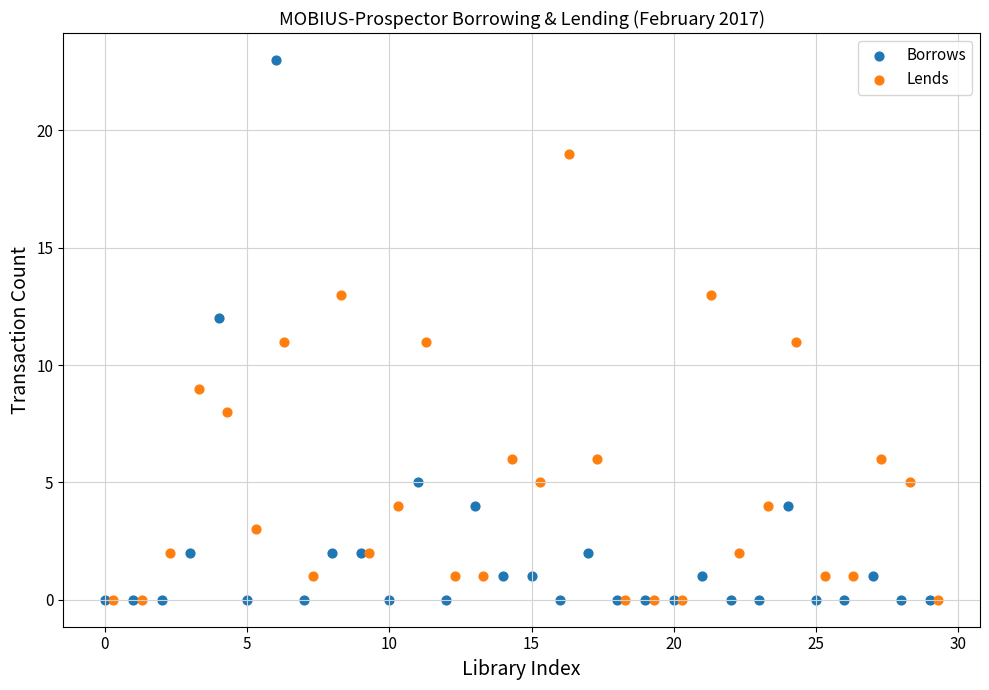

Which series has the widest spread of Y values?

Borrows